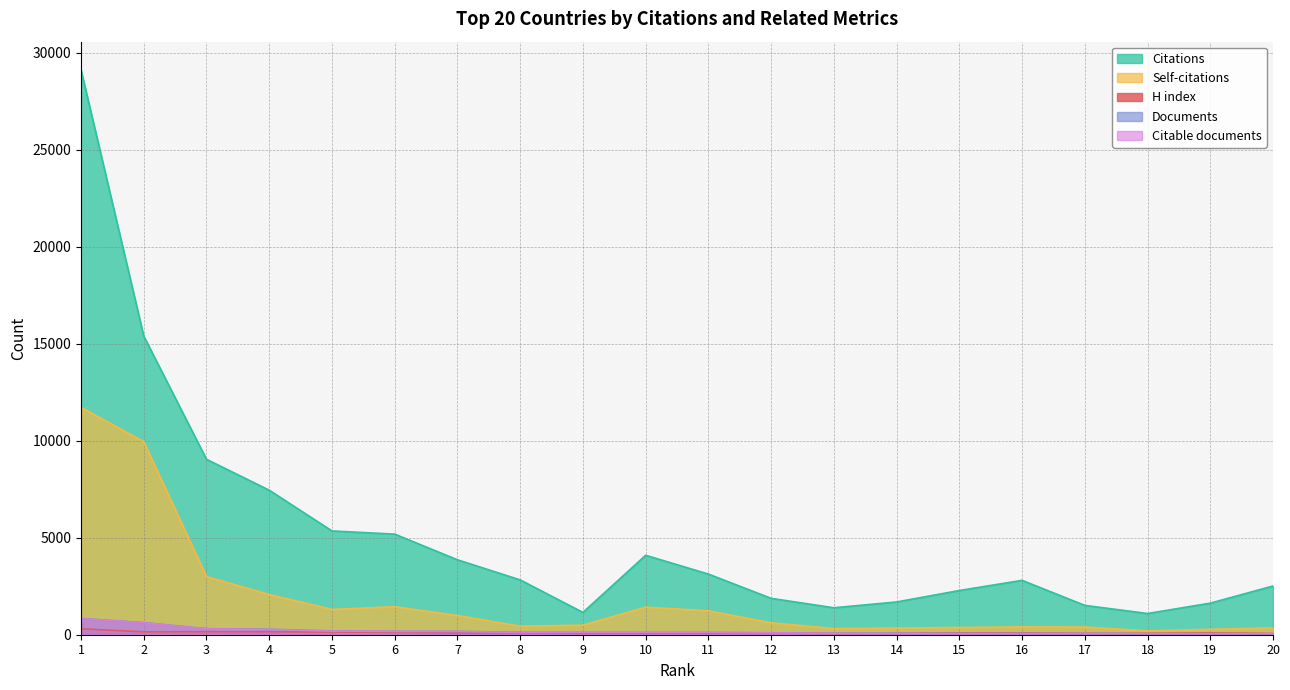

Where is the first local minimum for Citations?

9